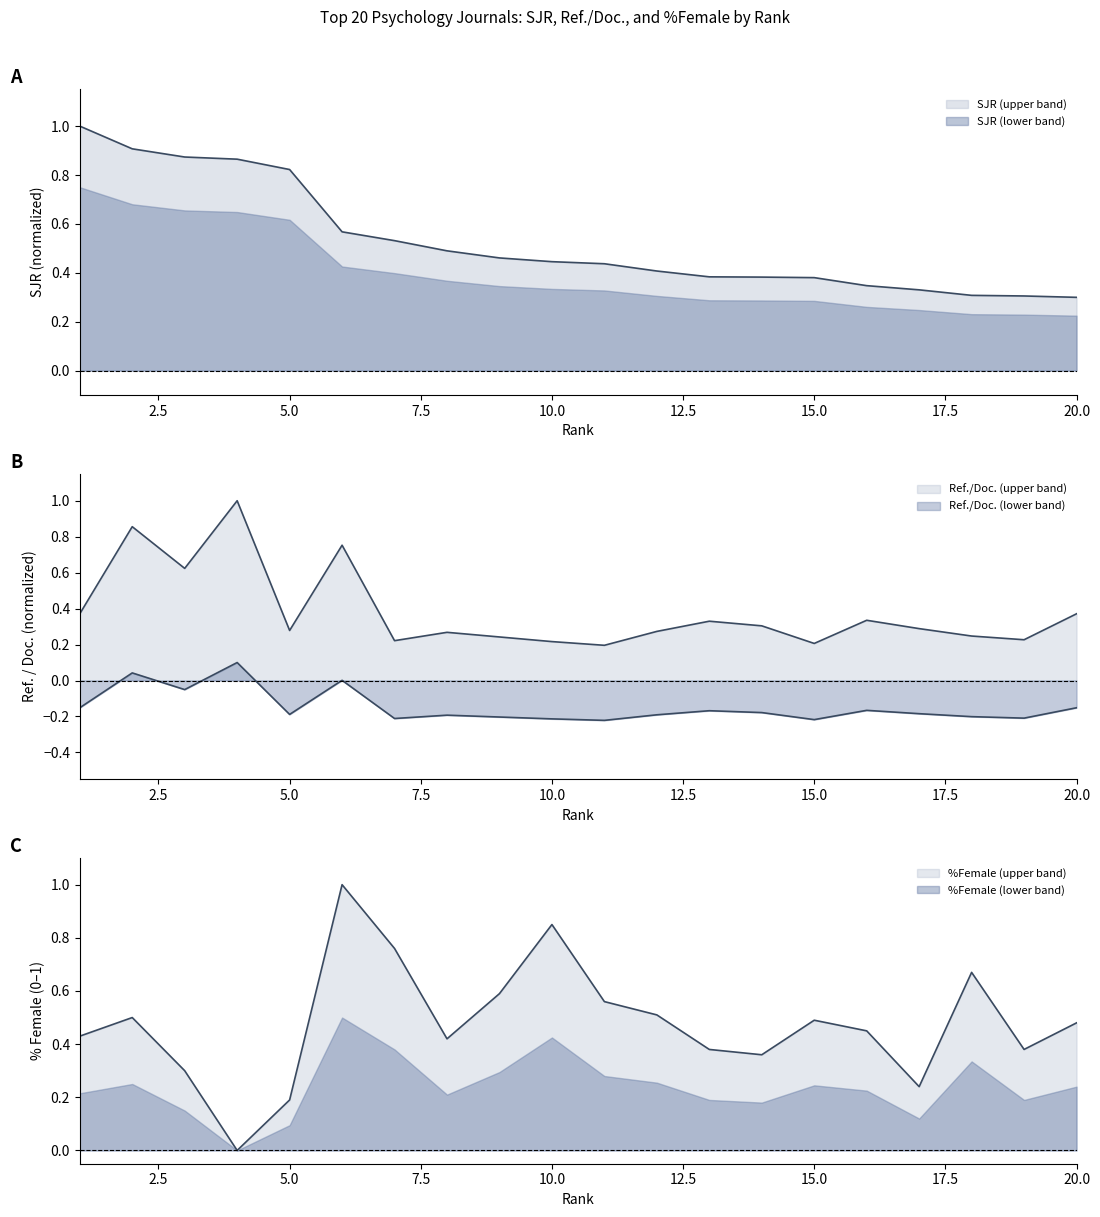

What is the difference between the maximum and second lowest values in the Ref. / Doc. series?

0.8